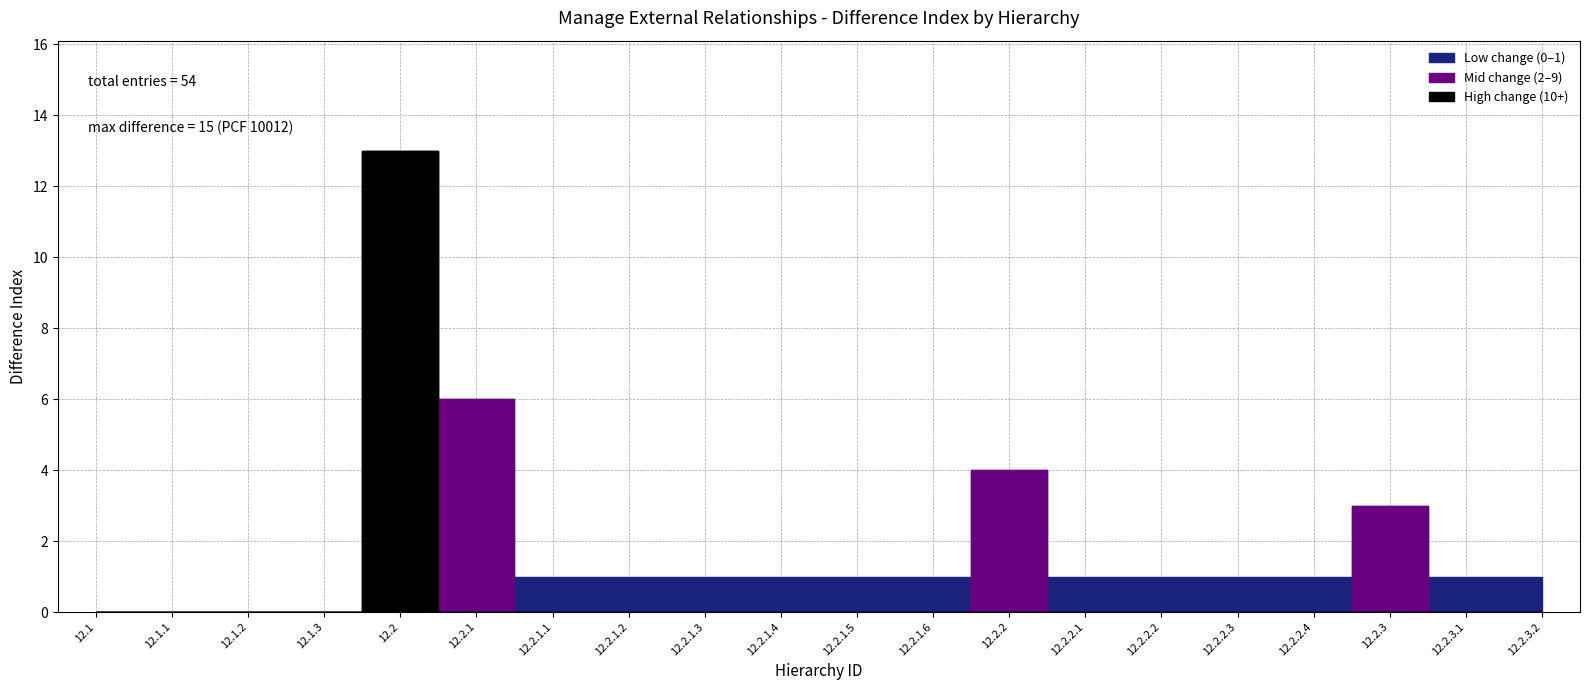

Which category has the highest value across all series?

12.2